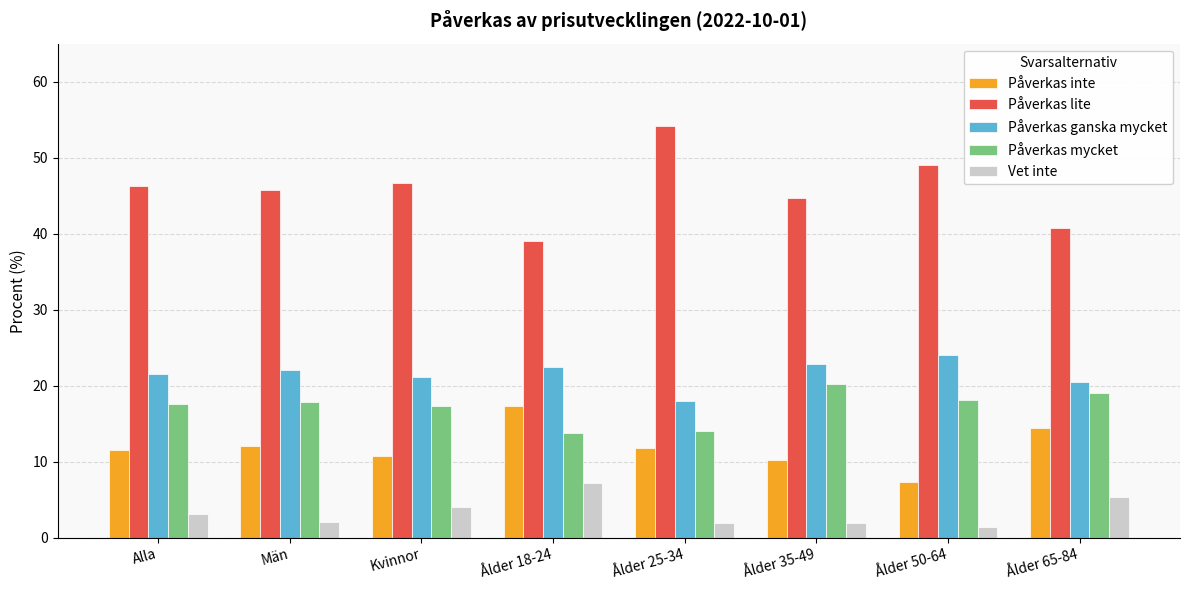

At Ålder 35-49, list the series in order from smallest to largest.

Vet inte, Påverkas inte, Påverkas mycket, Påverkas ganska mycket, Påverkas lite